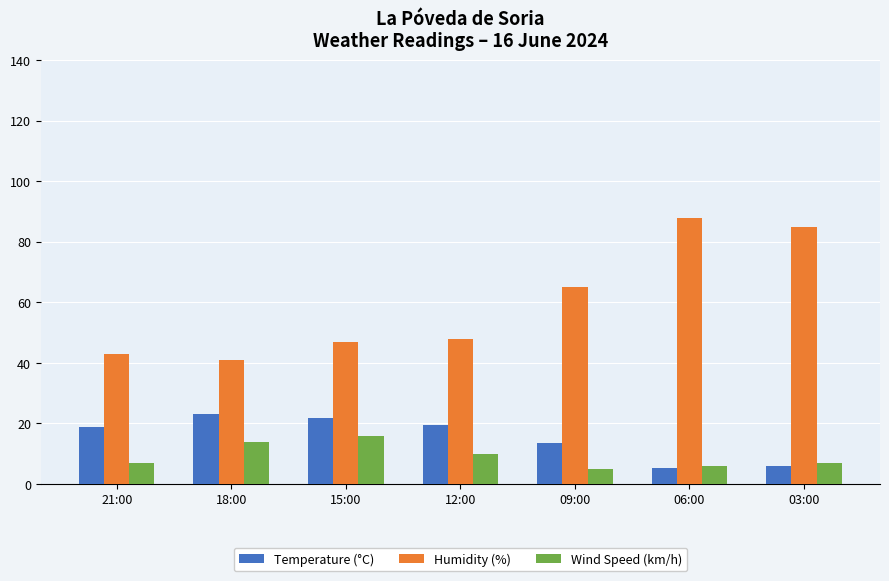

Which label corresponds to the largest value in the chart?

06:00